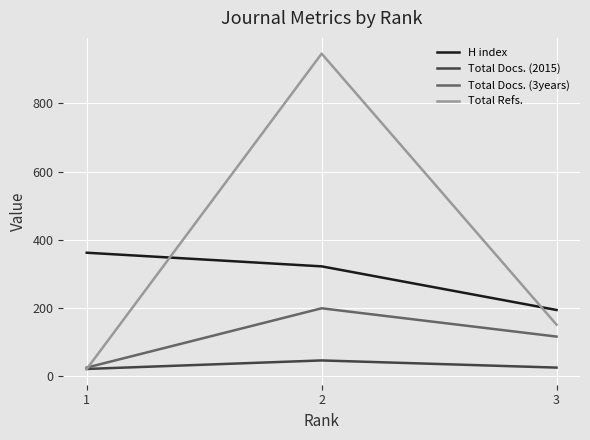

Between 1 and 2, which series saw the biggest shift?

Total Refs.